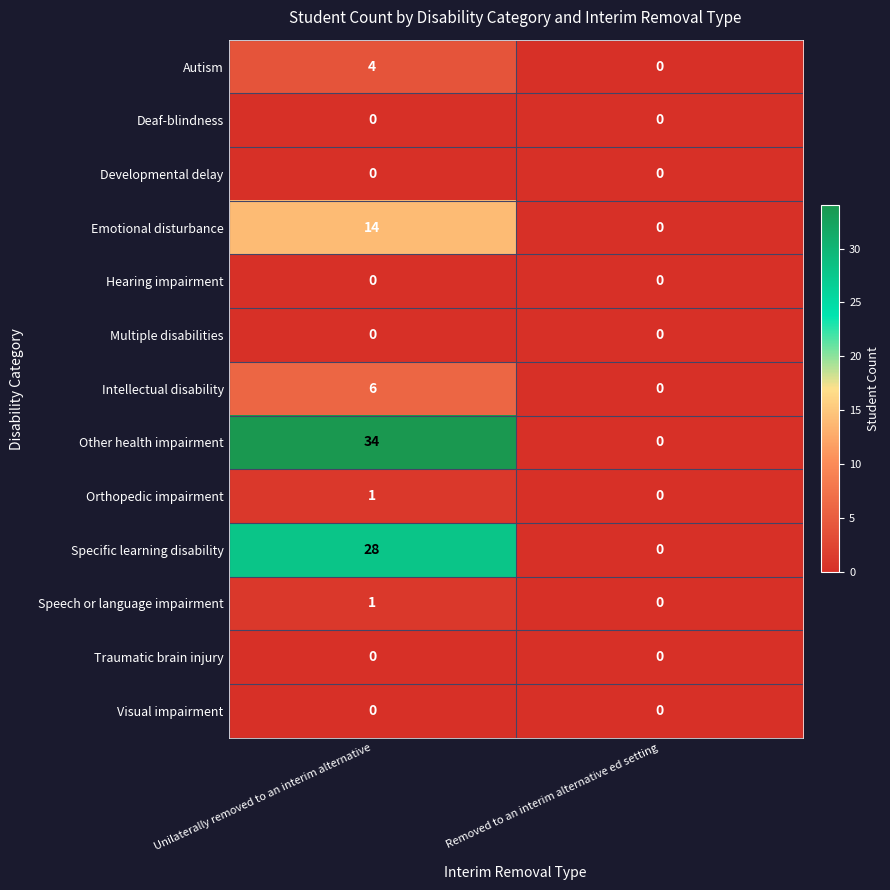

At which label does Autism reach its minimum?

Removed to an interim alternative ed setting